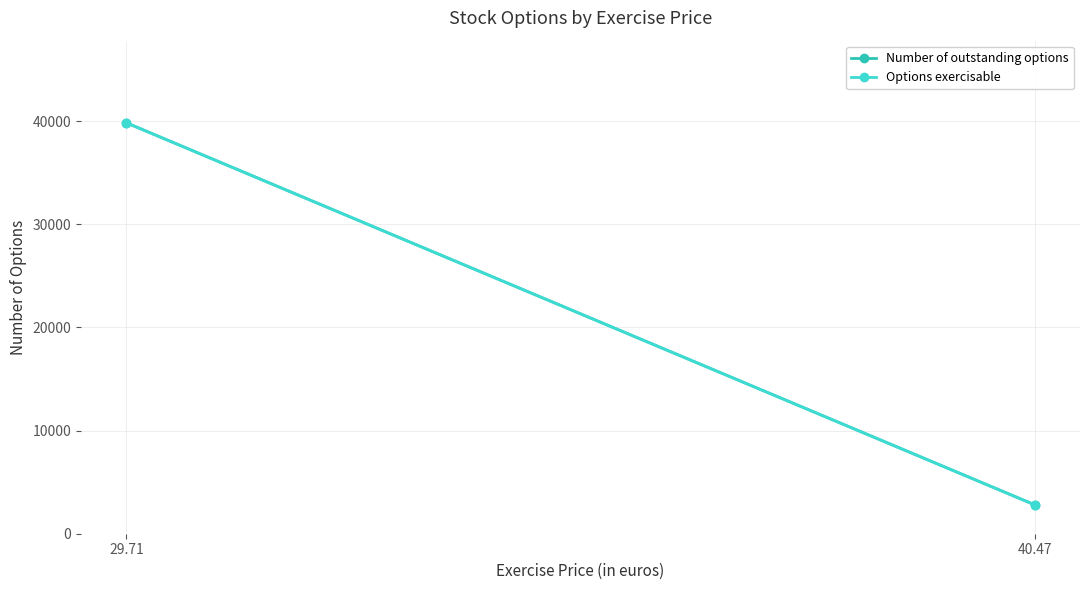

Reading left to right, extract all data points from this chart.

Number of outstanding options: 39834	2806
Options exercisable: 39834	2806